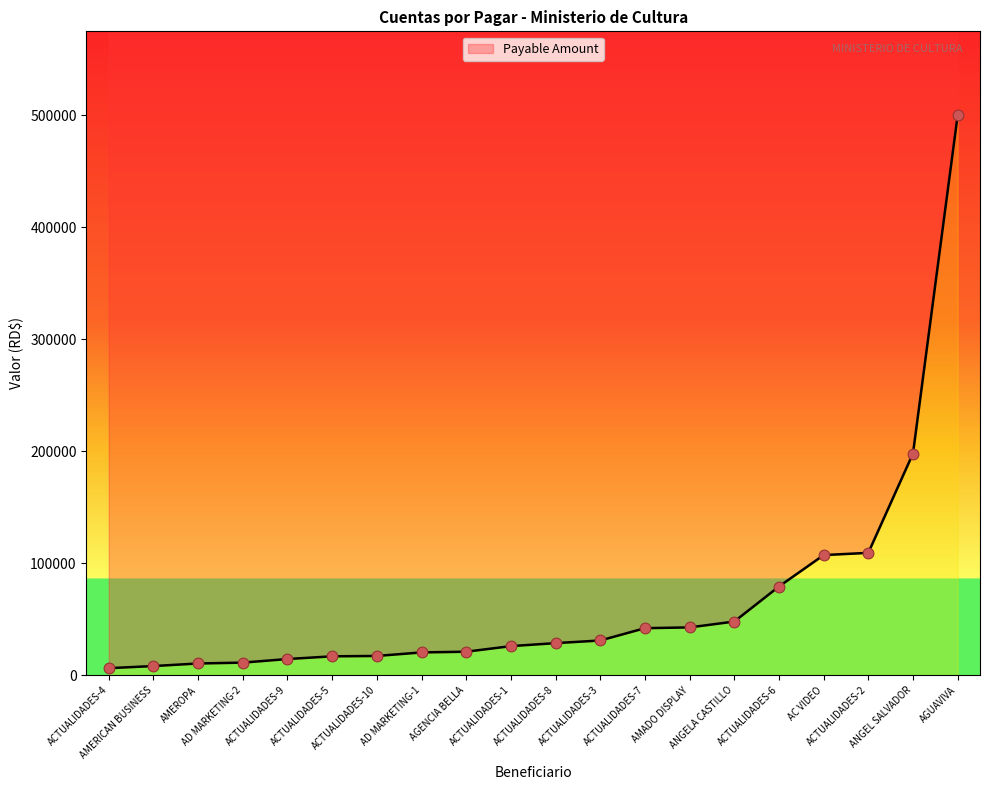

Approximately how many times larger is the value at AMERICAN BUSINESS compared to ACTUALIDADES-10?

0.5